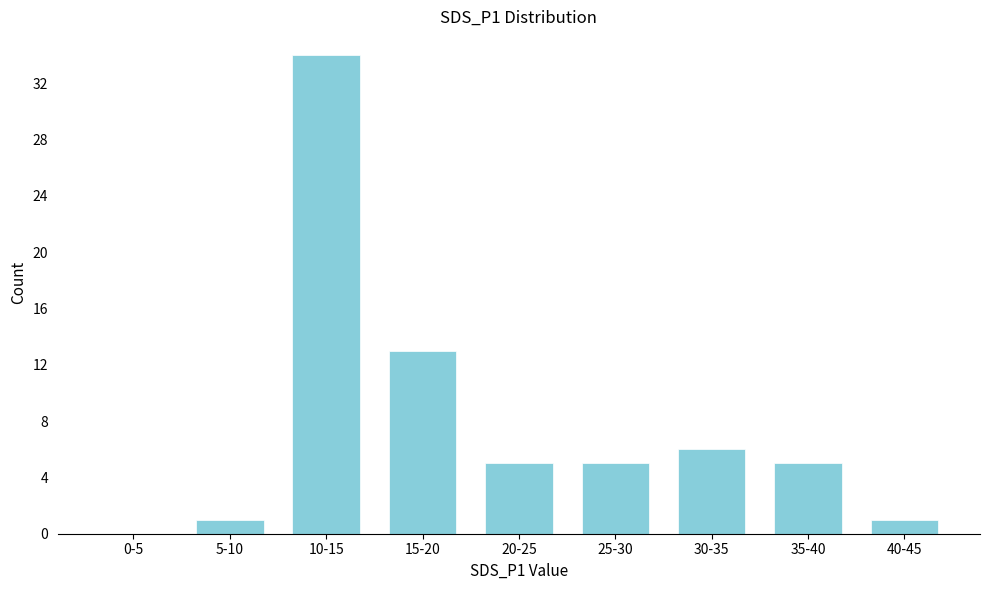

Reading right to left, list all the values displayed in this chart.

40-45=1	35-40=5	30-35=6	25-30=5	20-25=5	15-20=13	10-15=34	5-10=1	0-5=0